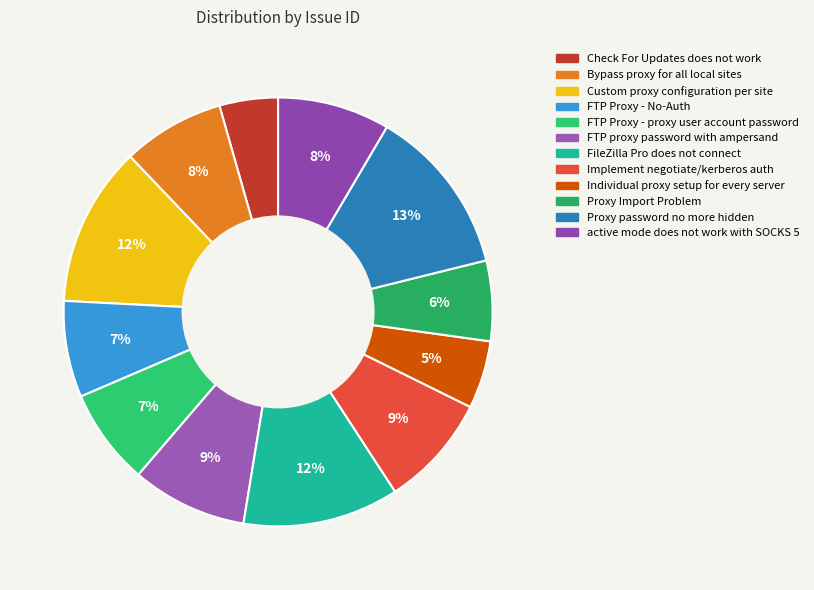

Does Bypass proxy for all local sites account for over 50% of the chart?

No